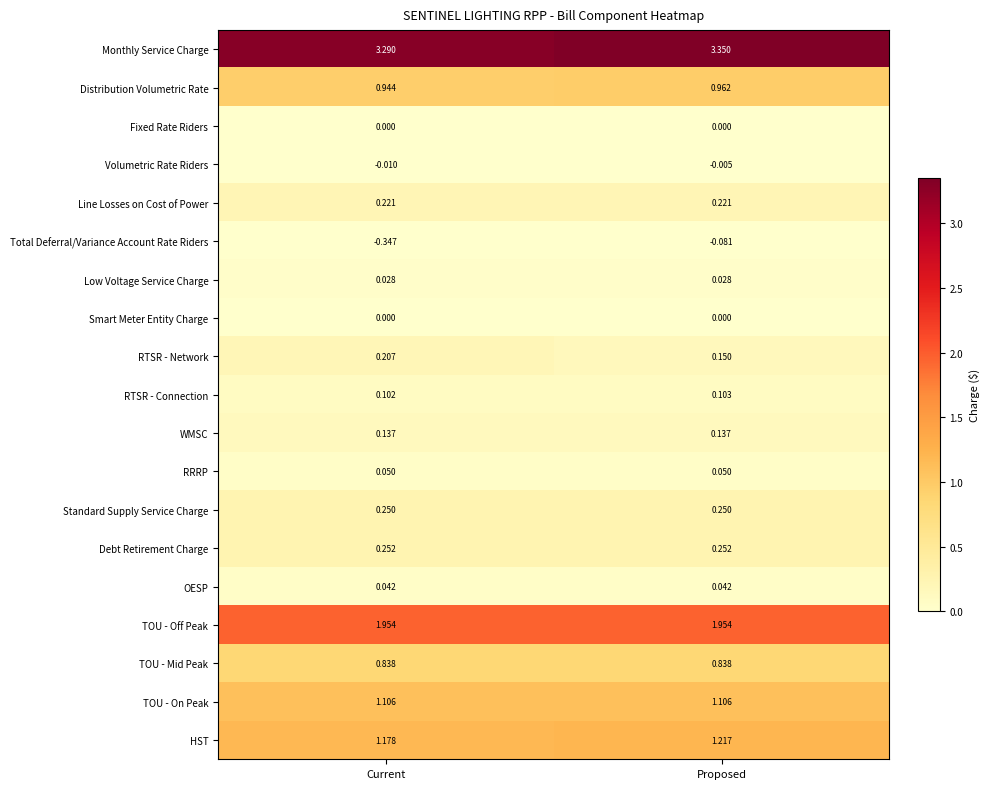

List the labels in order of HST value, smallest first.

Current, Proposed